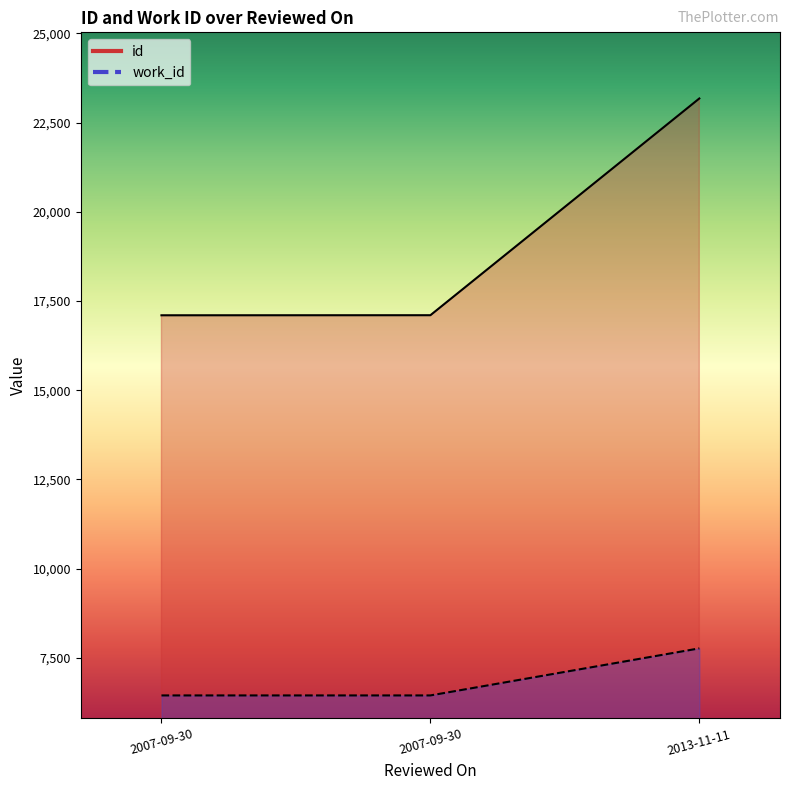

True or false: id has a value of 32639 at 2013-11-11.

False